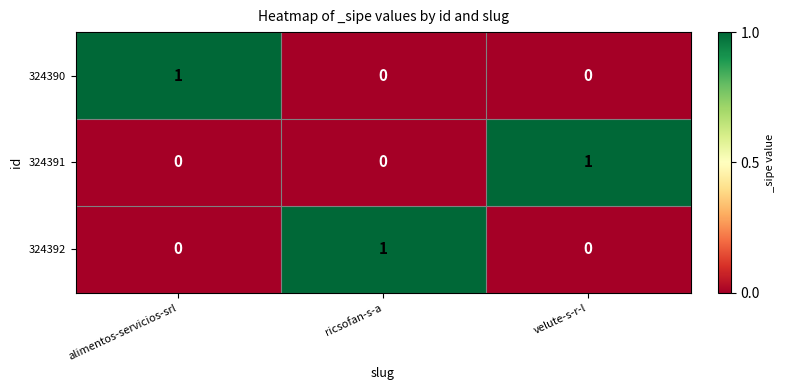

The 324390 series shows 0 at velute-s-r-l. True or false?

True